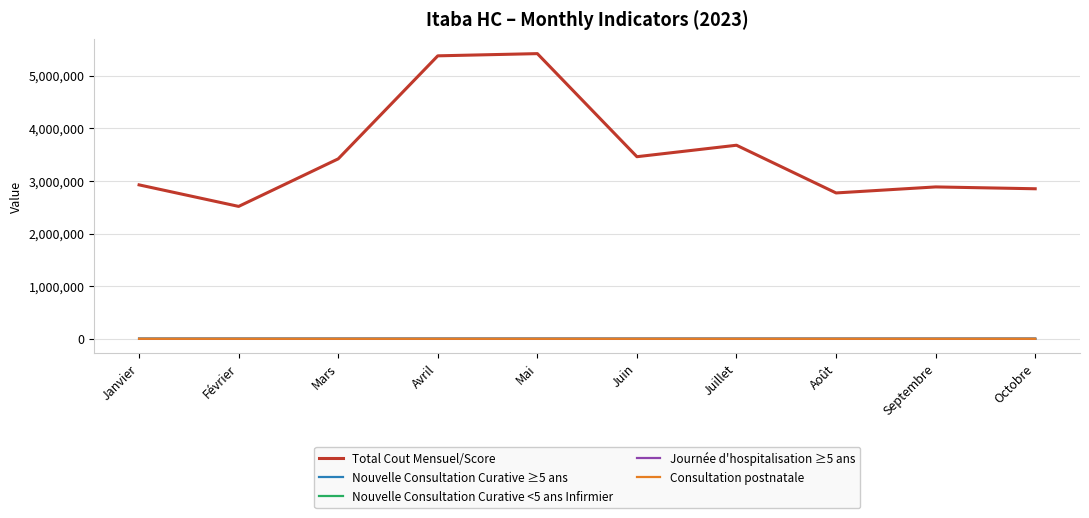

Which series has the largest total across all categories?

Total Cout Mensuel/Score